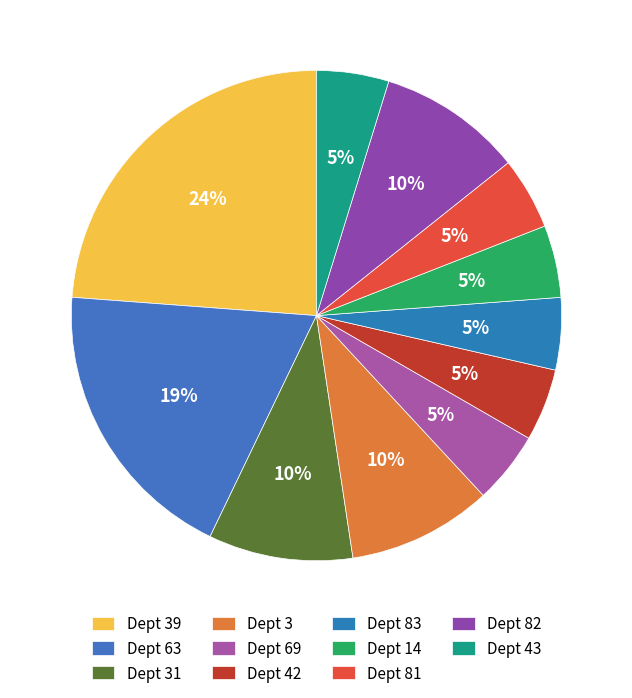

How many slices are in this pie chart?

11